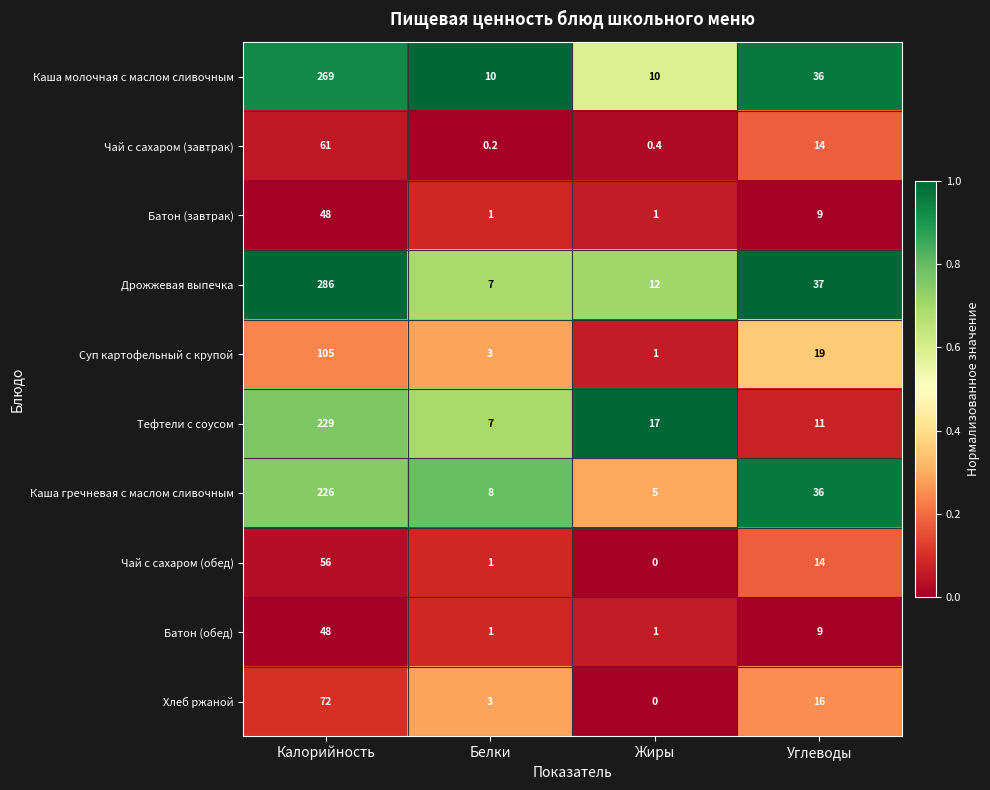

True or false: Чай с сахаром (обед) has a value of 1.3 at Белки.

False